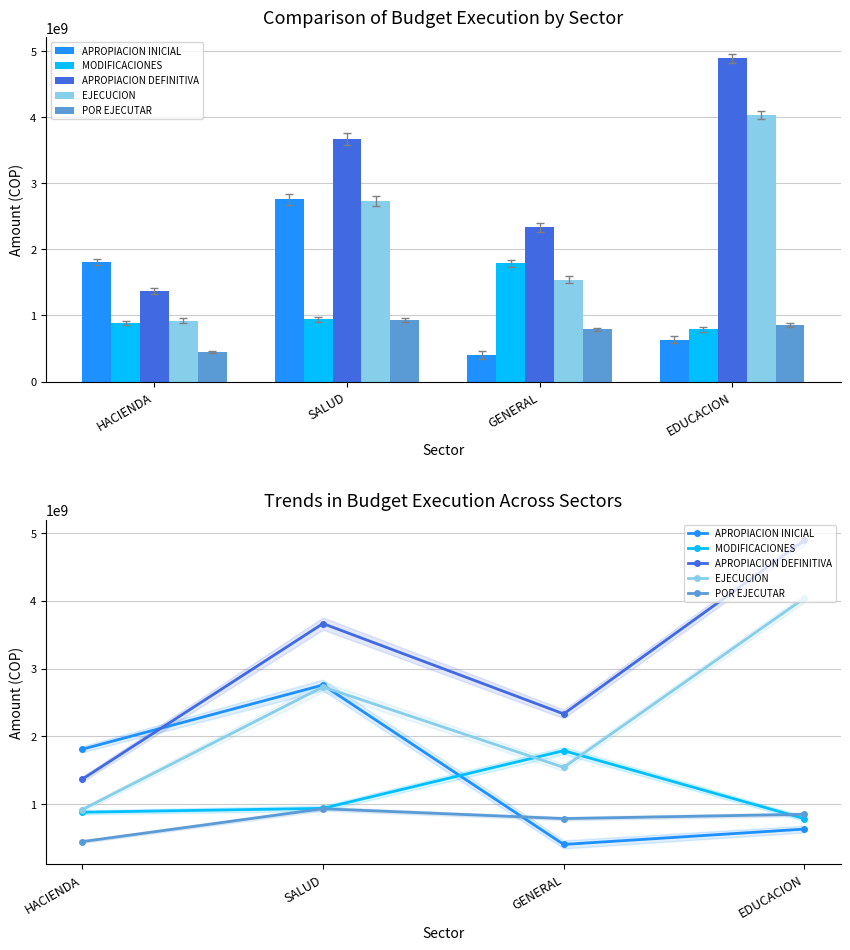

What position from the right is EDUCACION?

1